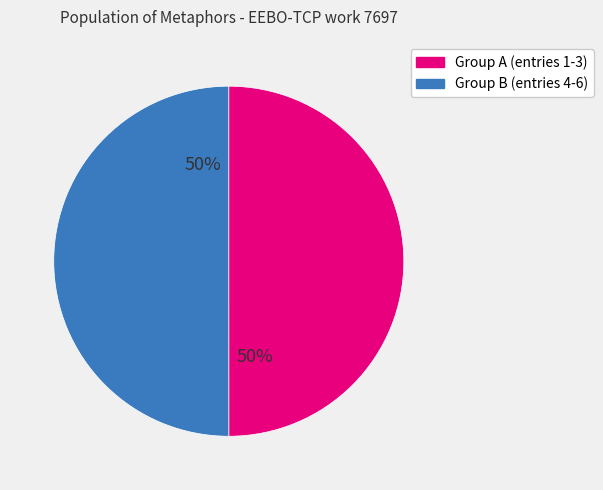

How many slices are in this pie chart?

2